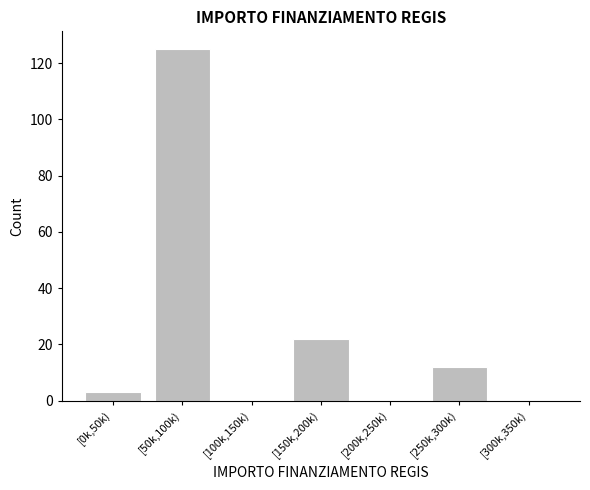

Reading left to right, list all the values displayed in this chart.

[0k,50k)=3	[50k,100k)=125	[100k,150k)=0	[150k,200k)=22	[200k,250k)=0	[250k,300k)=12	[300k,350k)=0